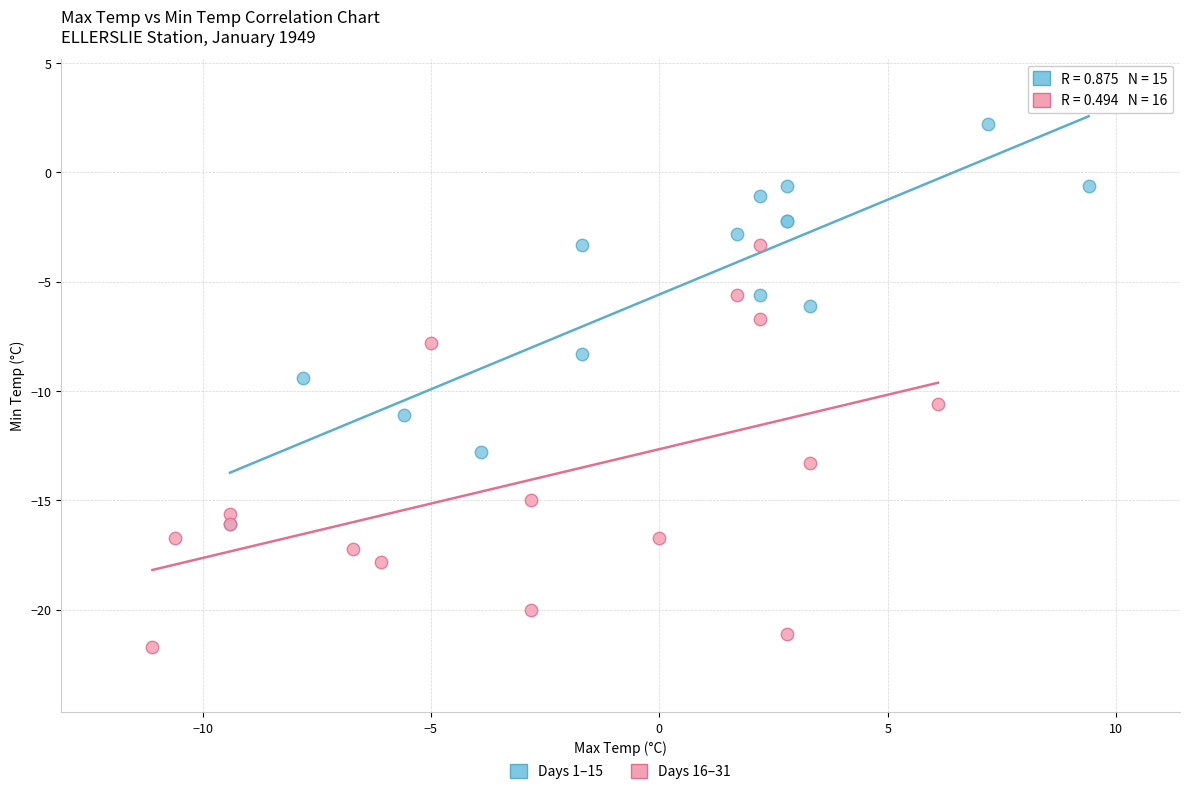

Which series reaches the maximum Y coordinate?

Days 1–15